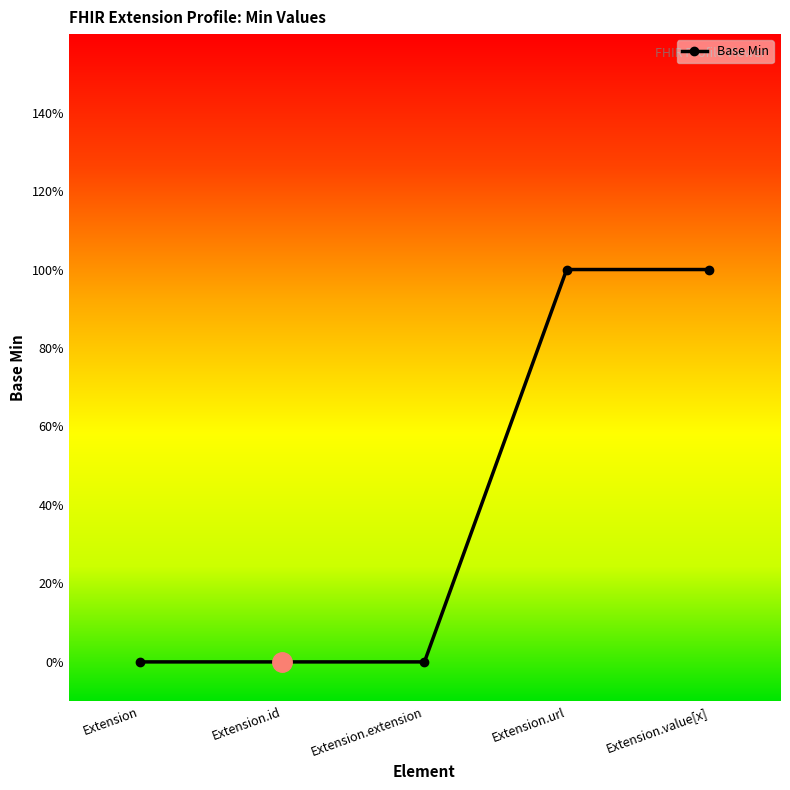

What is the value of the 4th point from the left?

1